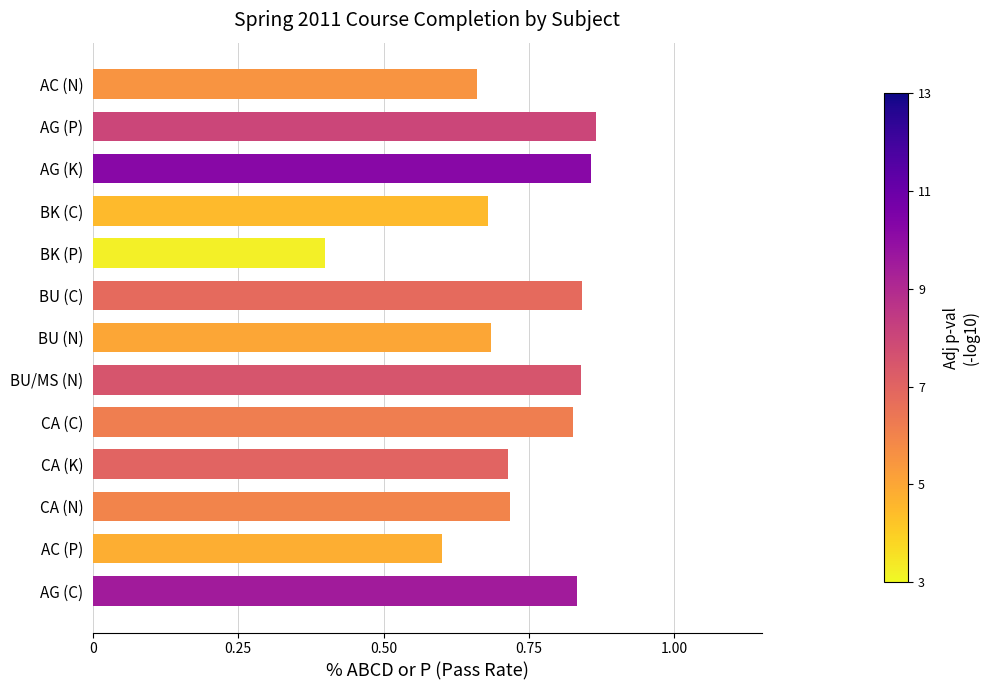

Are the bars grouped side by side (vs. stacked)?

No